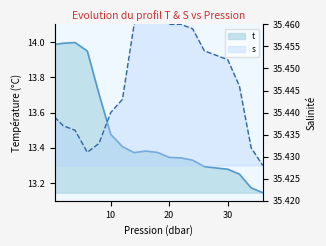

Read the t value at 30.0.

13.3